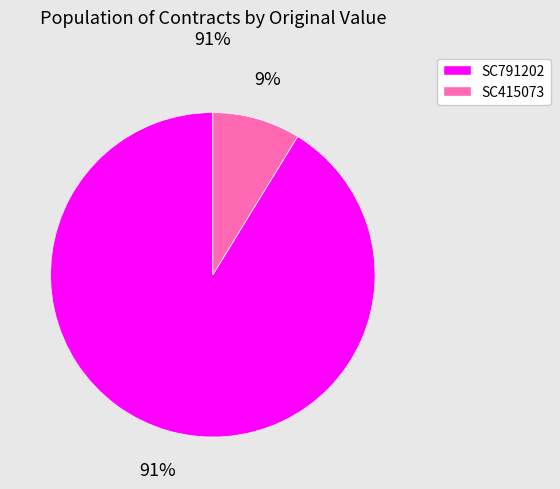

The SC415073 slice represents 9% of the pie. True or false?

True